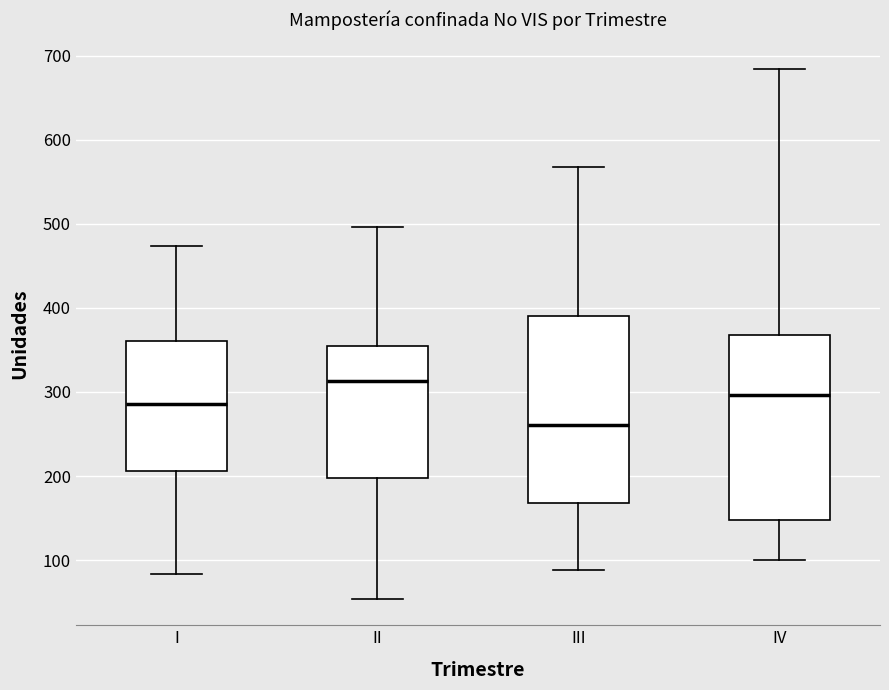

Which box's median line is the highest?

II